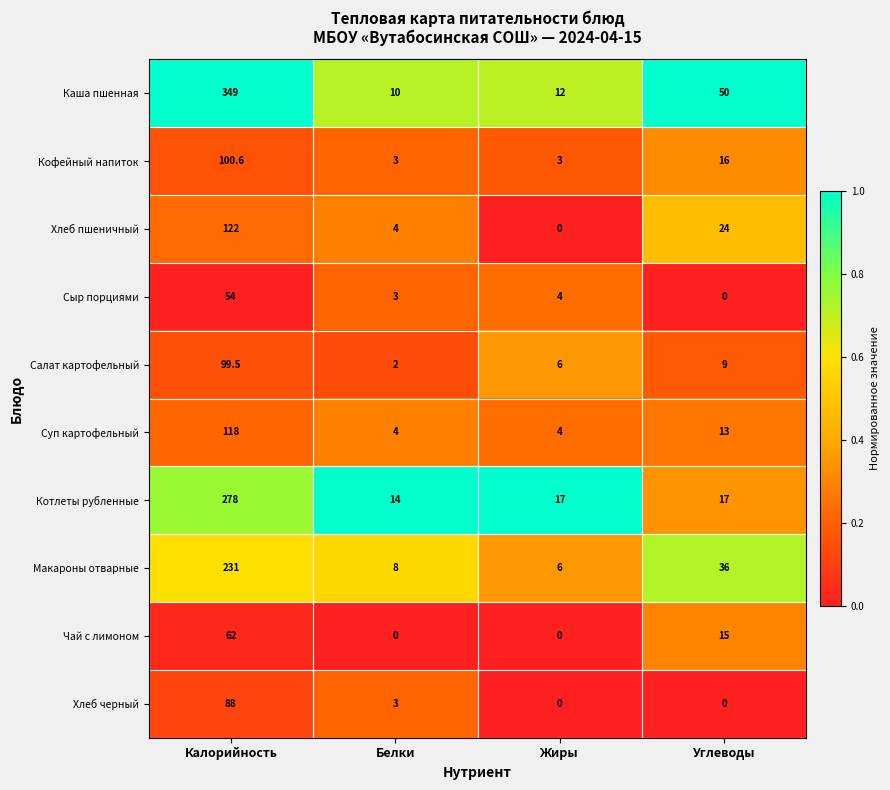

At which category is the sum across all series the highest?

Калорийность